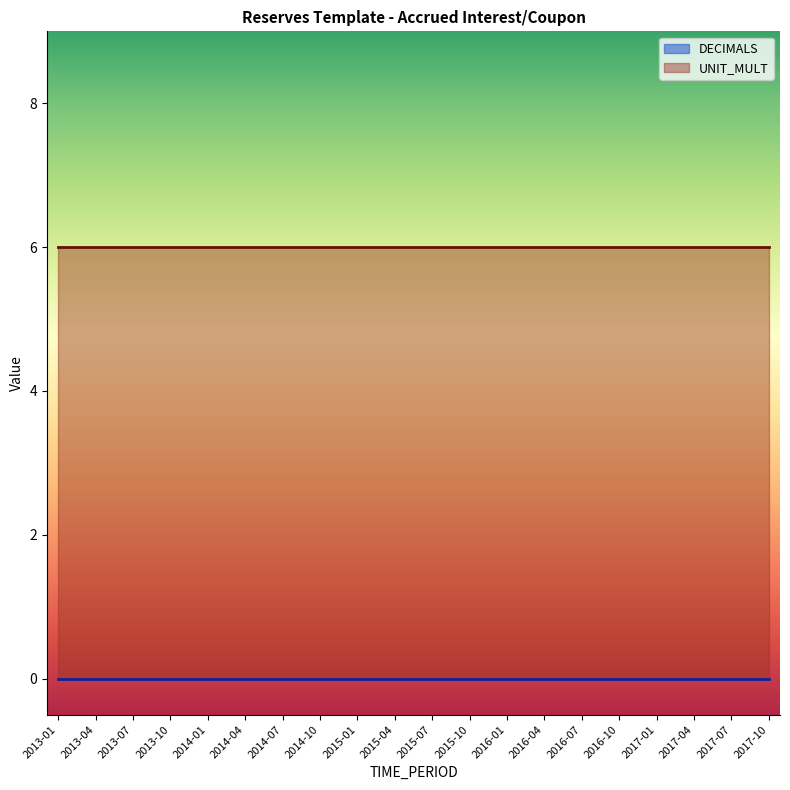

Which series has the largest total across all categories?

UNIT_MULT